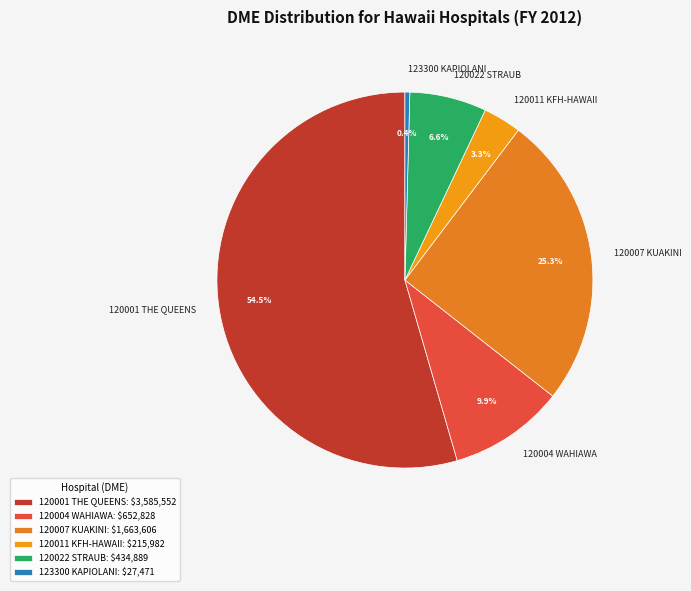

Combined, what portion of the pie is 123300 KAPIOLANI and 120022 STRAUB?

7.0%